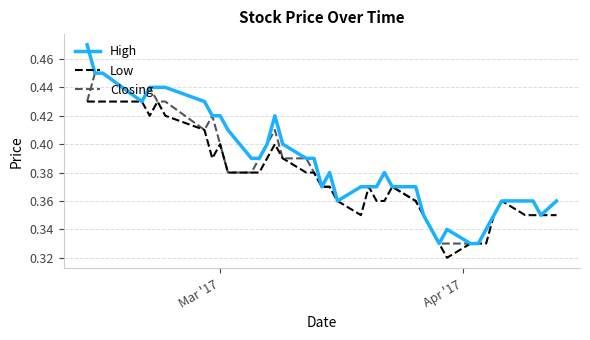

List the series in order of their overall mean, lowest first.

Low, Closing, High